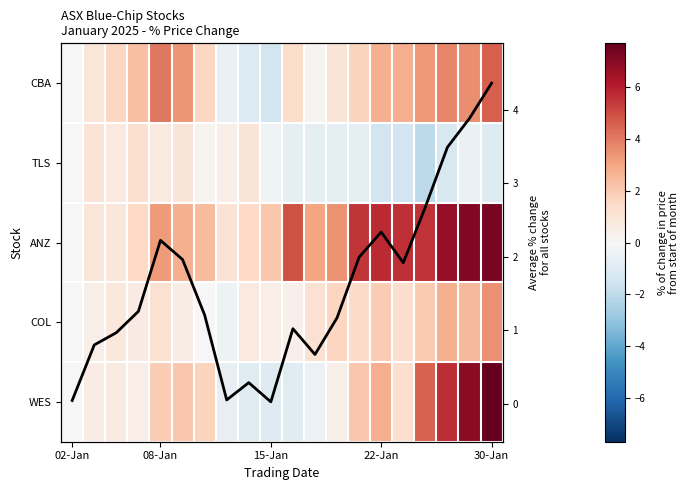

Which has a higher value, 12 or 17?

17